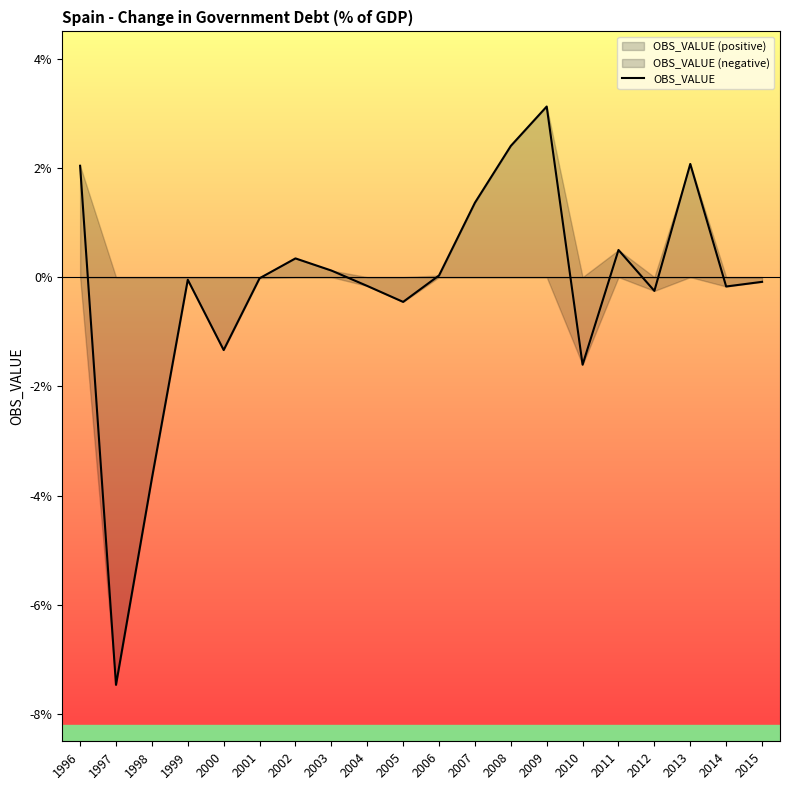

Between 1996 and 2015, which is larger?

1996